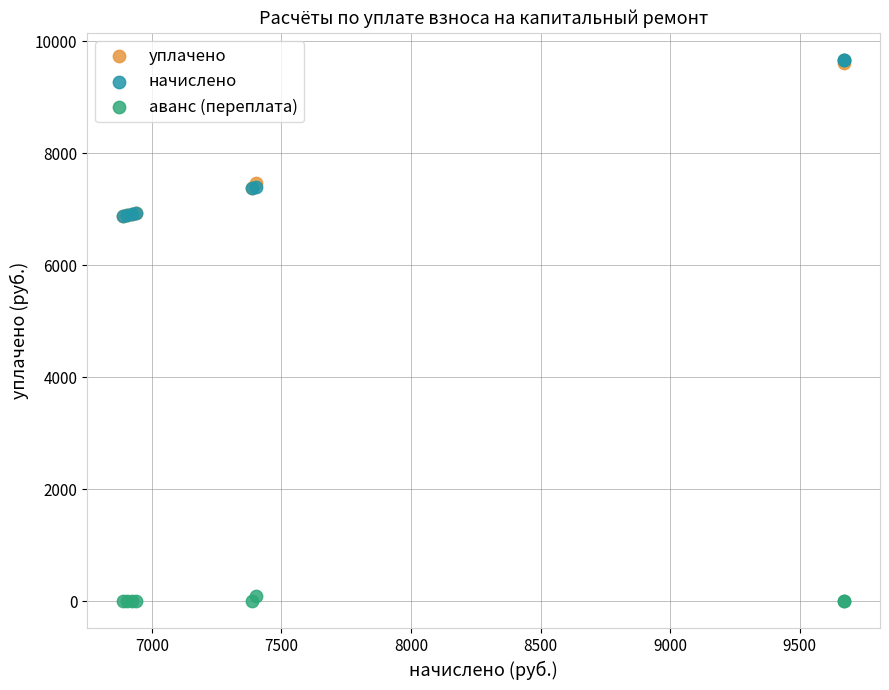

What are all the series names shown in the legend?

уплачено, начислено, аванс (переплата)